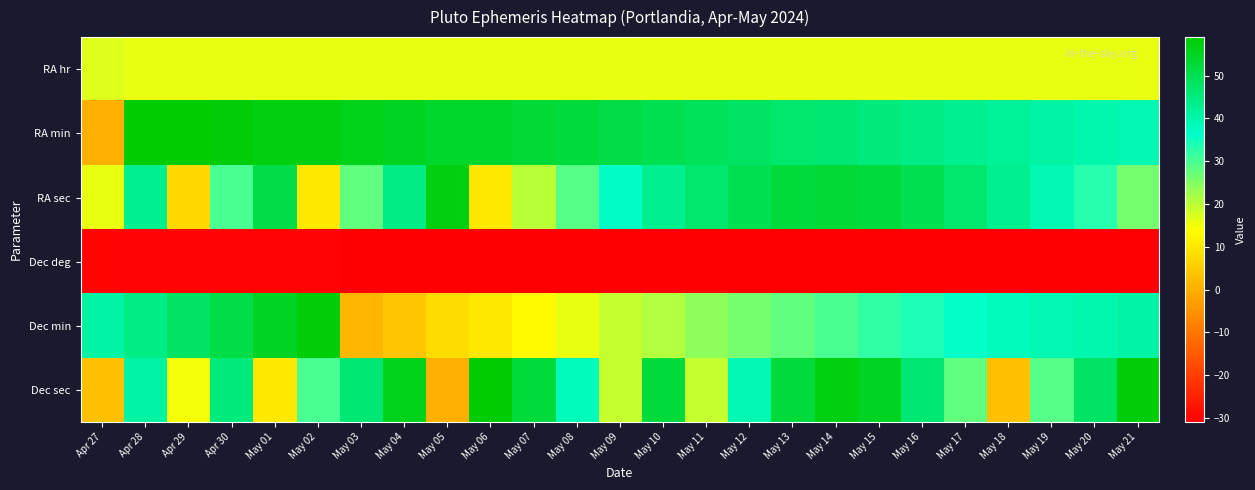

What is the smallest value displayed?

-31